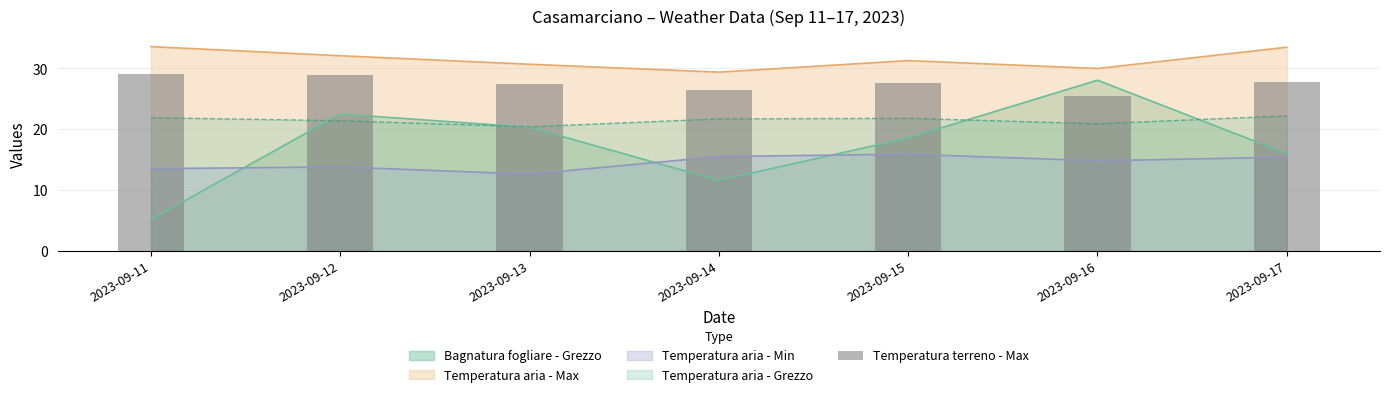

At which label does Bagnatura fogliare - Grezzo reach its peak?

2023-09-16